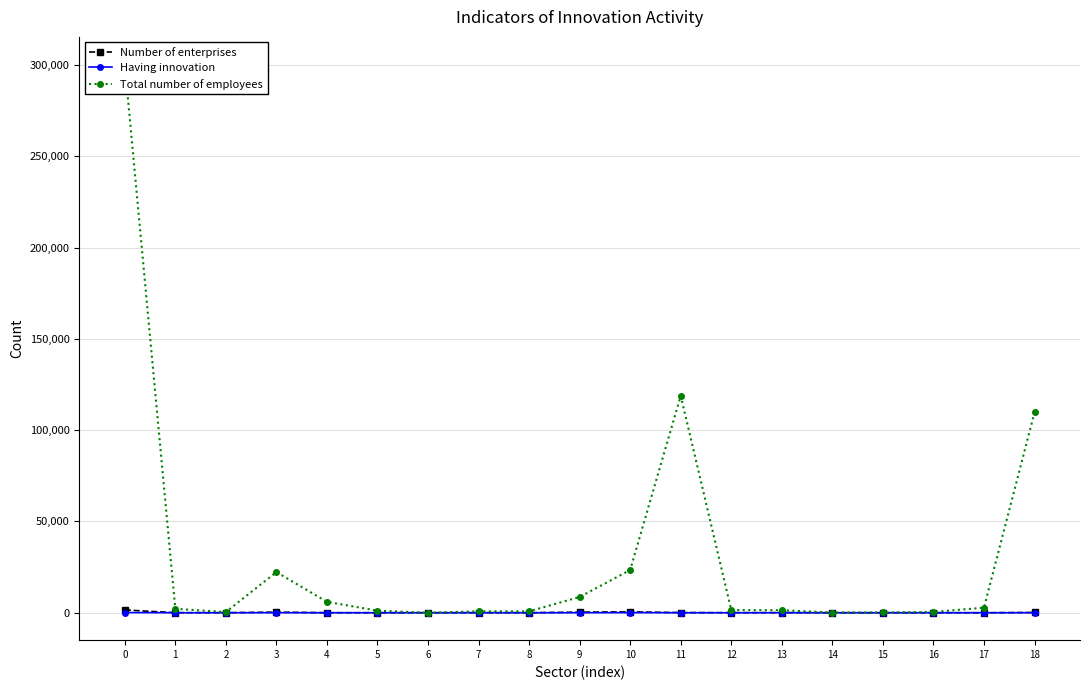

How many data points in Total number of employees are less than 1472?

9